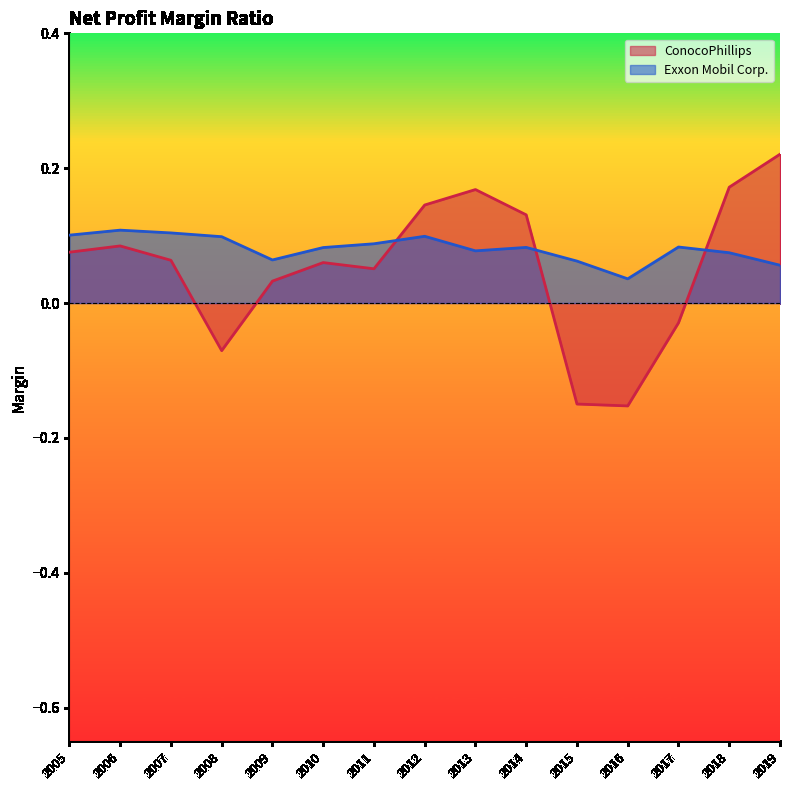

Which series has the largest total across all categories?

Exxon Mobil Corp.